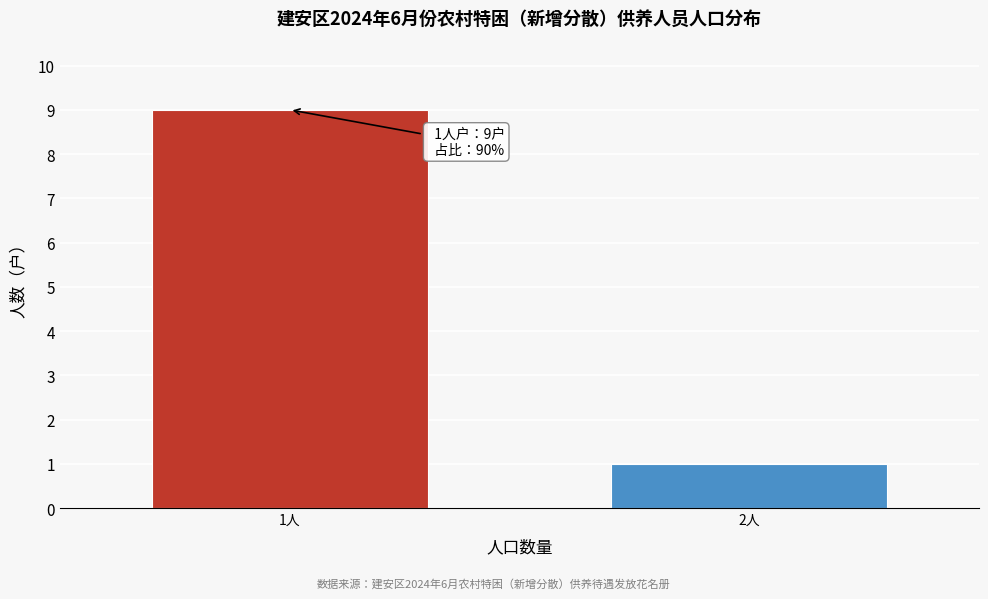

Reading left to right, what are all the values shown in this chart?

1人=9	2人=1